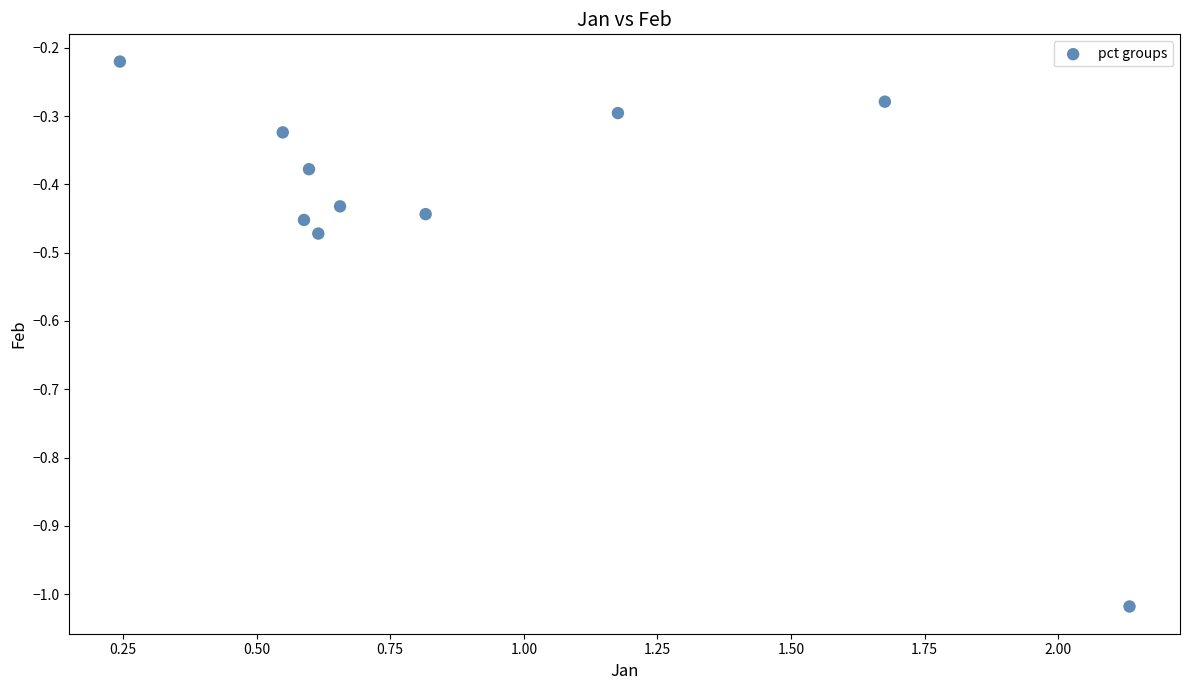

What is the range of Y values (max minus min)?

0.8